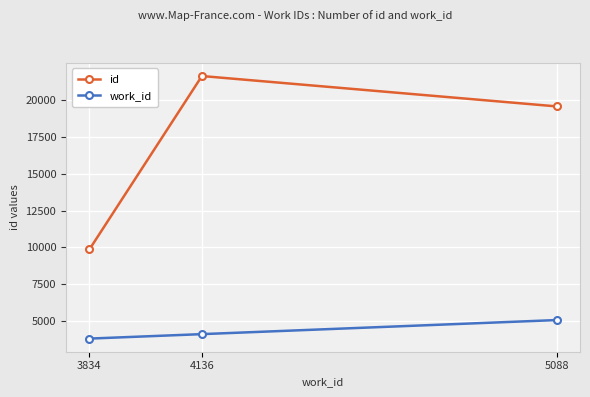

Count the id values in the range 9866 to 21605.

3